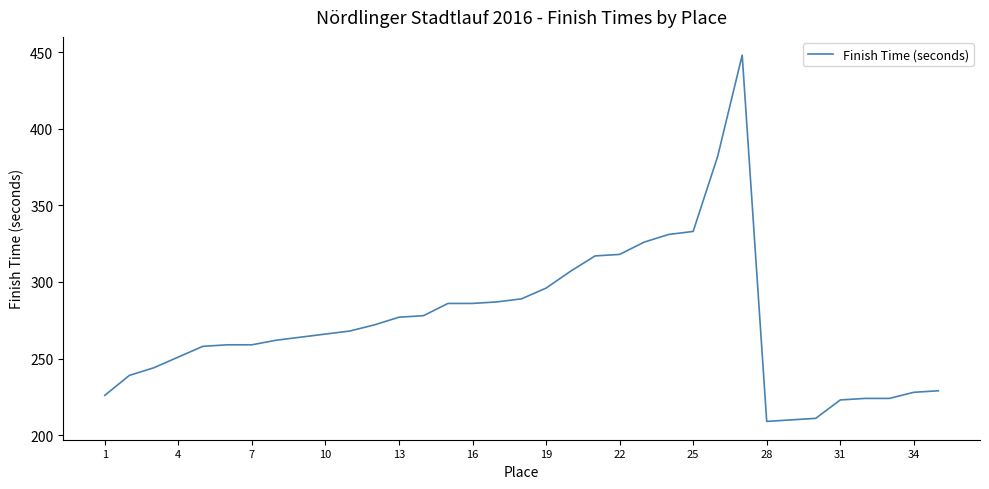

What is the difference between the maximum and minimum values?

239